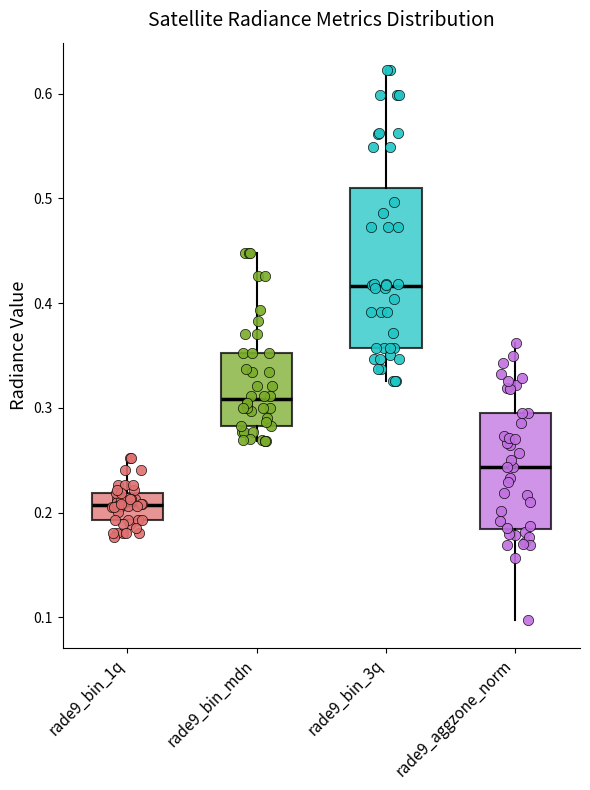

Which box has the lowest median line?

rade9_bin_1q